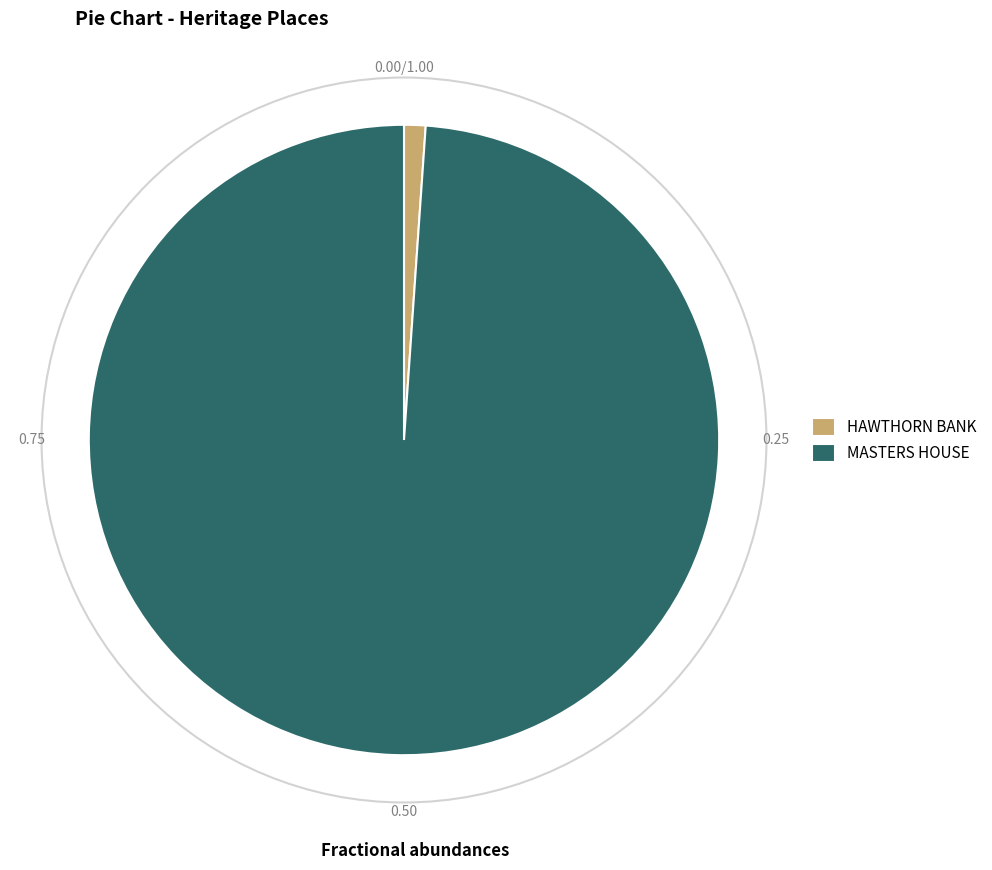

Combined, do MASTERS HOUSE and HAWTHORN BANK account for over 50%?

Yes